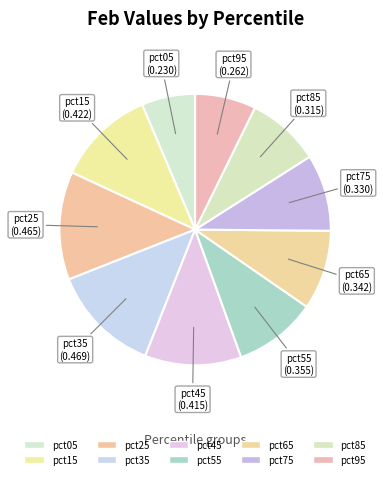

Is the sum of pct95 and pct05 greater than half?

No